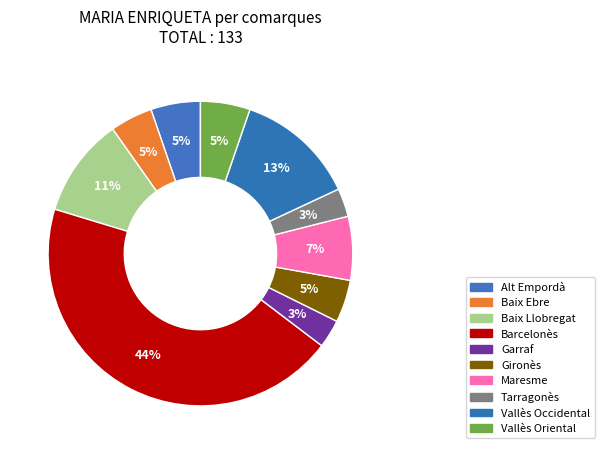

How many segments does this pie chart have?

10